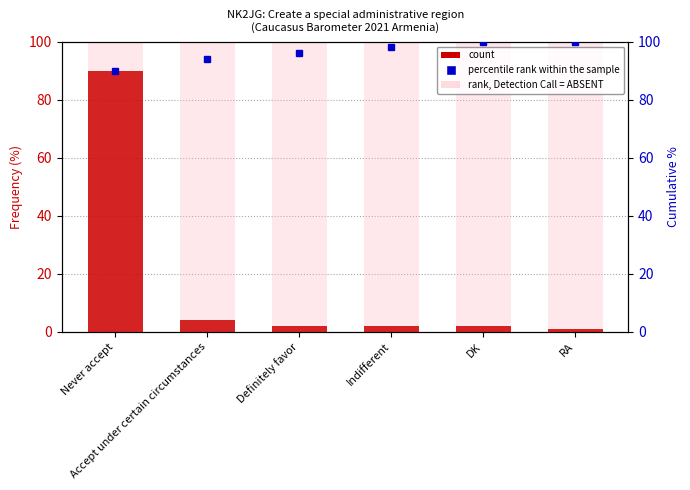

Is it true that Frequency (%) equals 2 at DK?

True